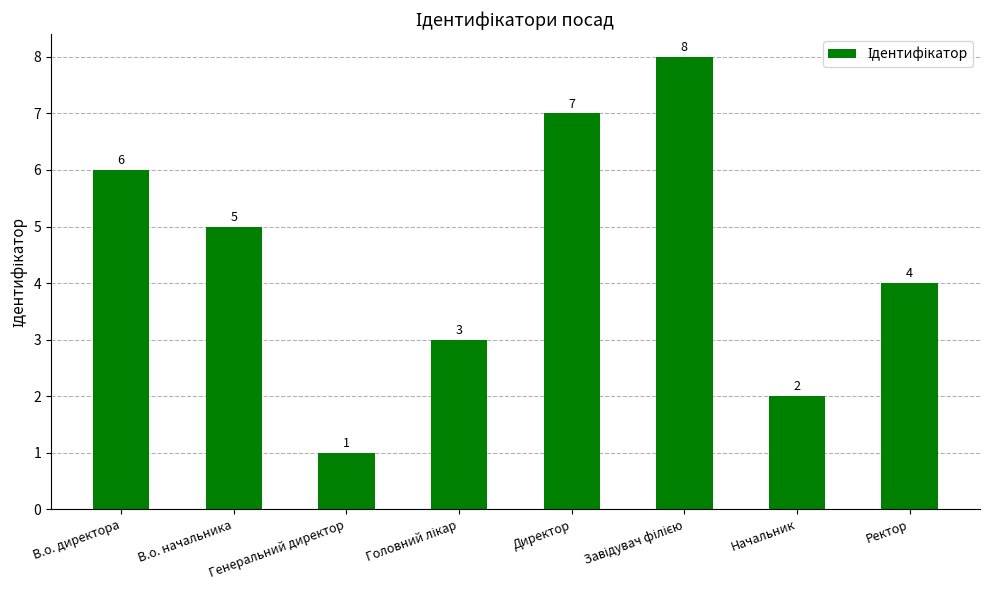

Approximately how many times larger is the value at Начальник compared to В.о. директора?

0.3